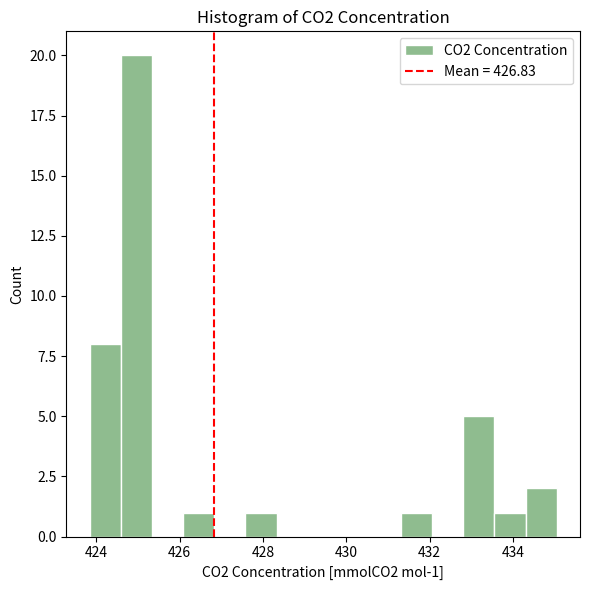

Read against the x-axis, roughly where is the centre of the tallest bar?

425.0